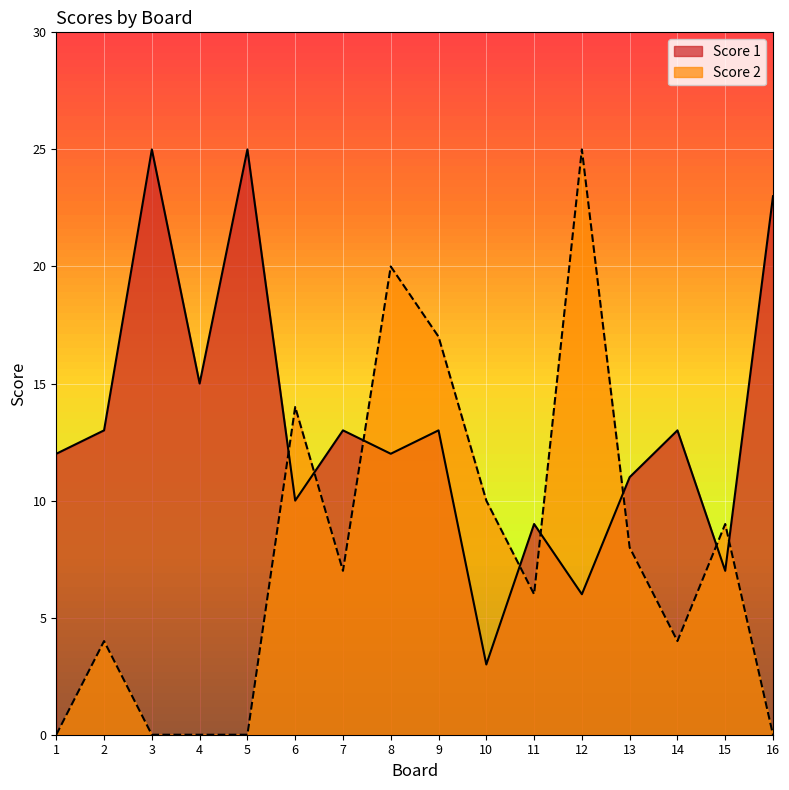

True or false: Score 2 has more than 2 interior local peaks.

True